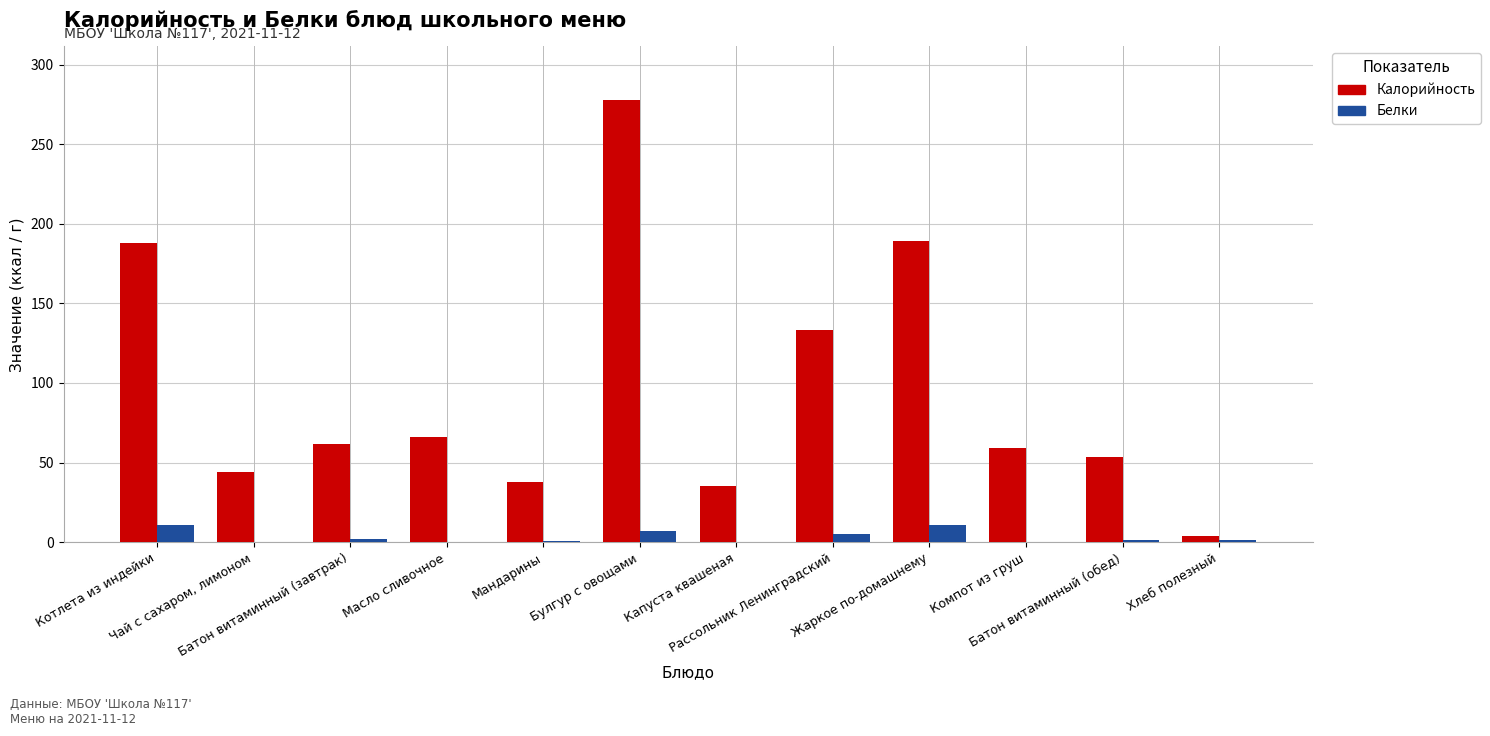

Which series has the widest spread of values?

Калорийность